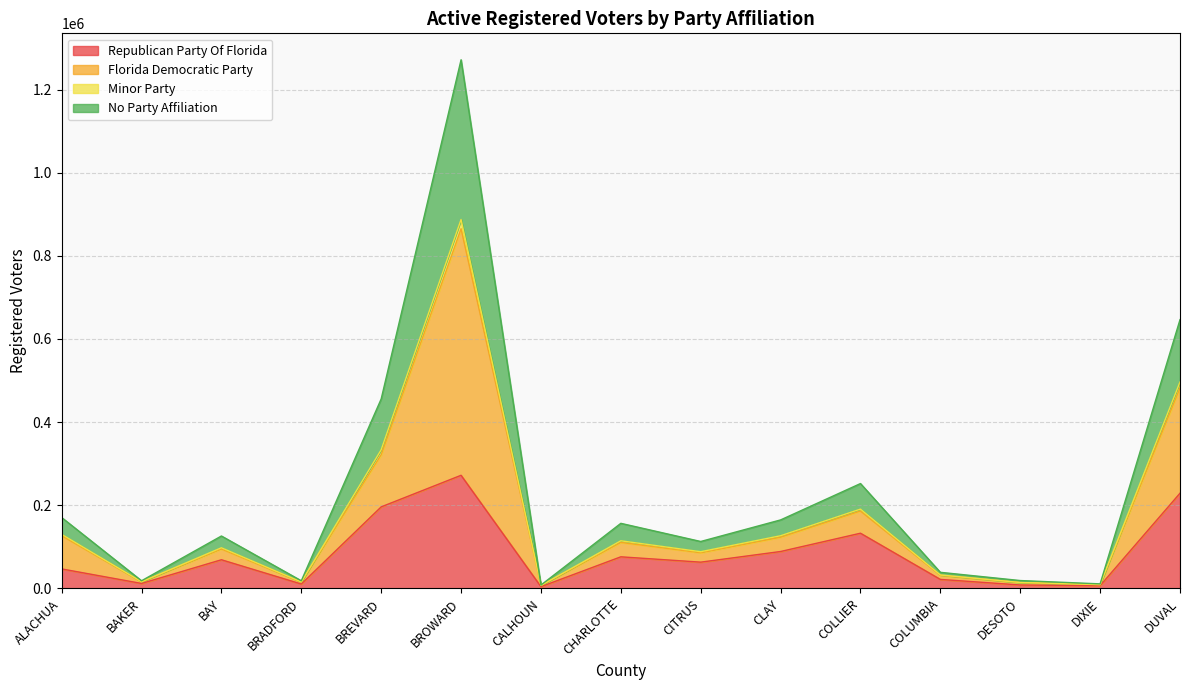

At which label does Republican Party Of Florida reach its peak?

BROWARD